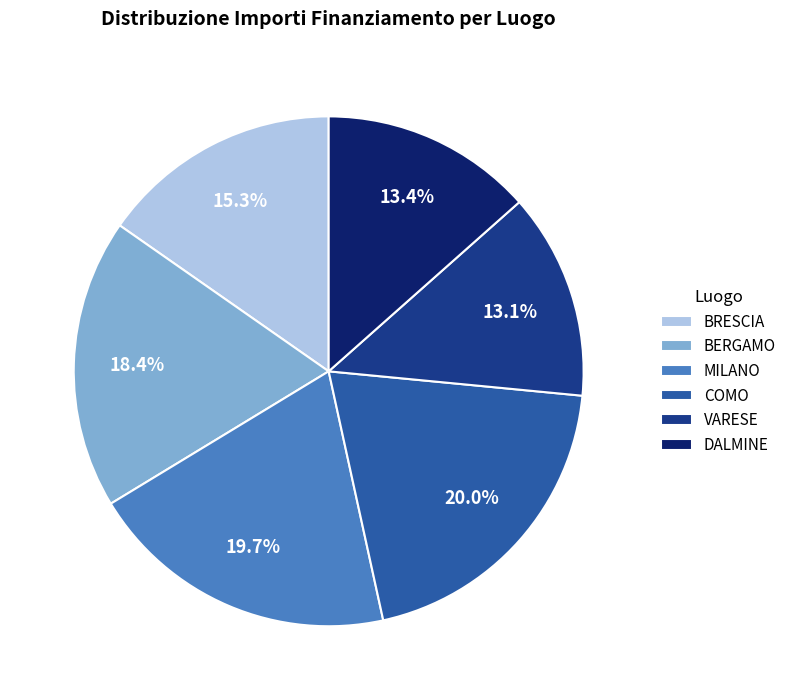

Which has a higher value, DALMINE or COMO?

COMO